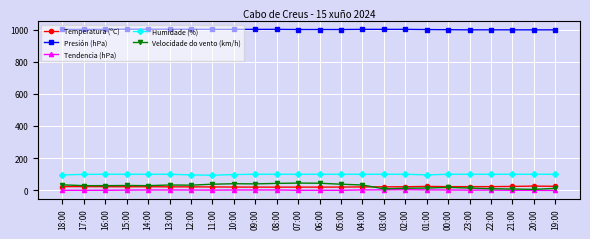

How many distinct data groups are displayed?

5